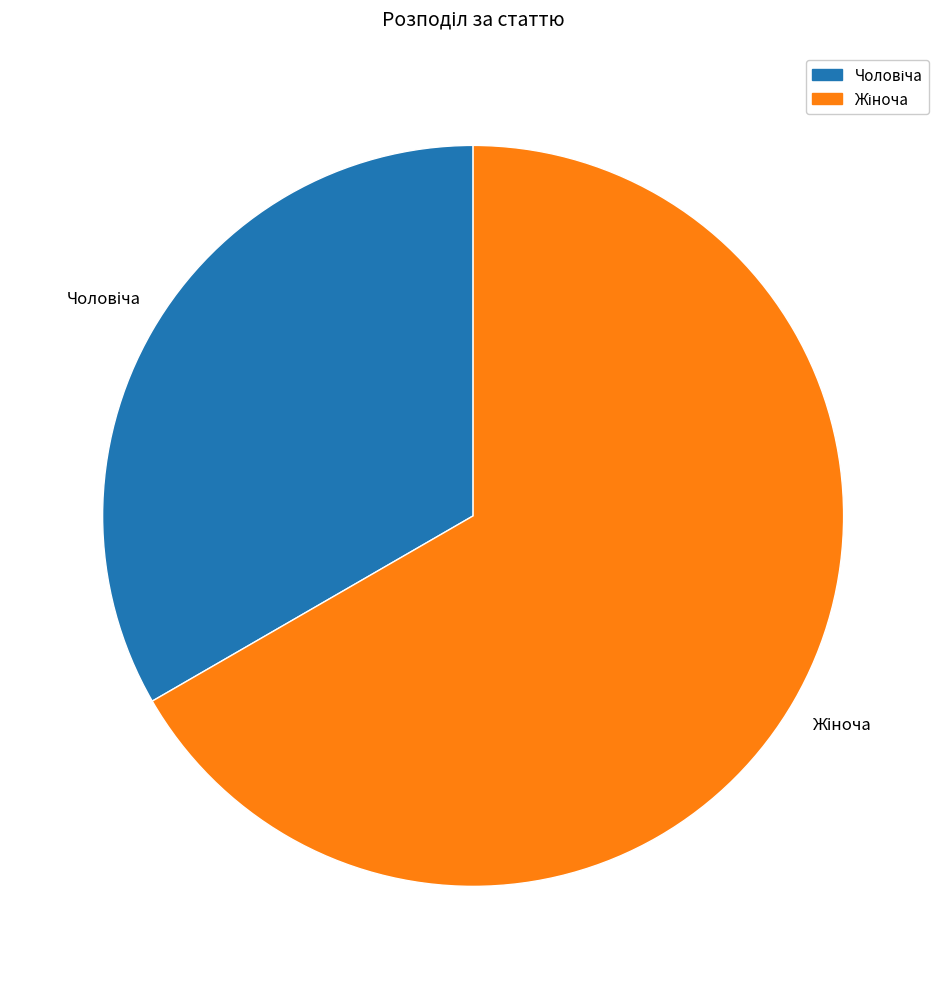

Is there any slice that represents more than half of the pie?

Yes